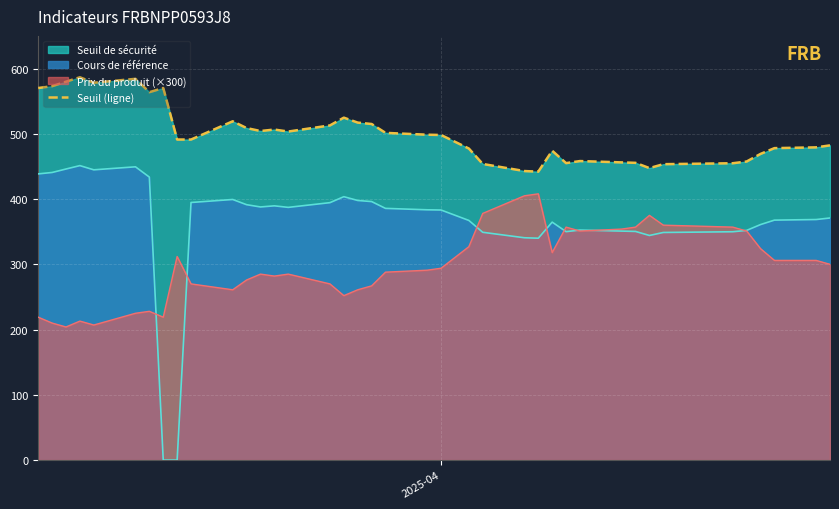

Reading left to right, extract all data points from this chart.

570.1	572.9	579.8	586.6	578.2	584.2	563.8	570.2	491.2	491.2	519.1	508.8	504.3	506.5	503.4	512.8	524.7	517.2	515.0	501.4	498.6	498.2	477.4	453.8	442.9	442.0	474.0	455.1	458.2	456.2	455.5	447.4	453.4	454.9	457.5	469.2	478.0	479.2	482.3